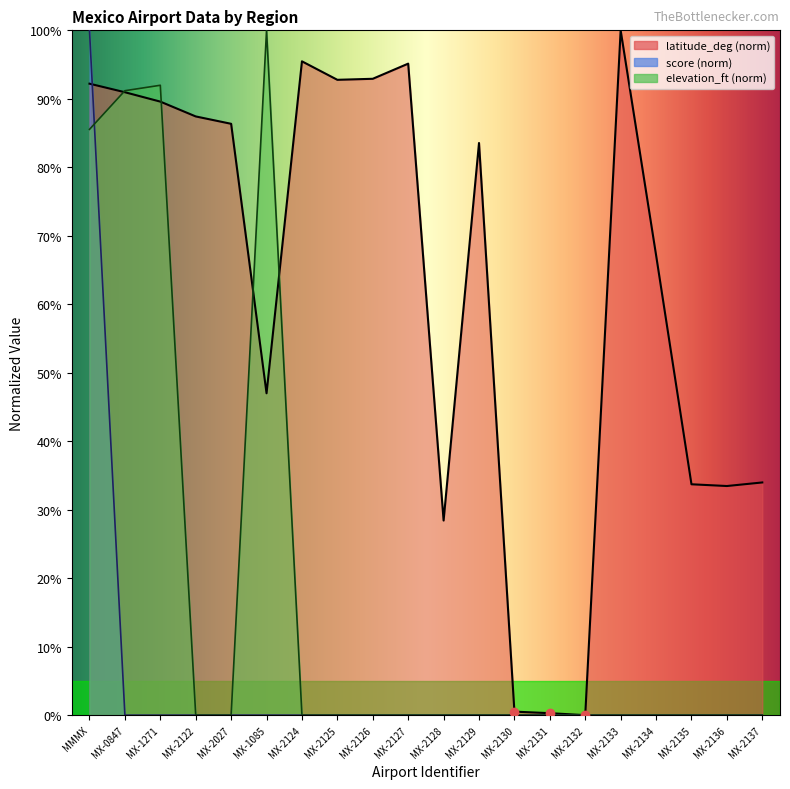

What is the label of the 13th point from the right?

MX-2125